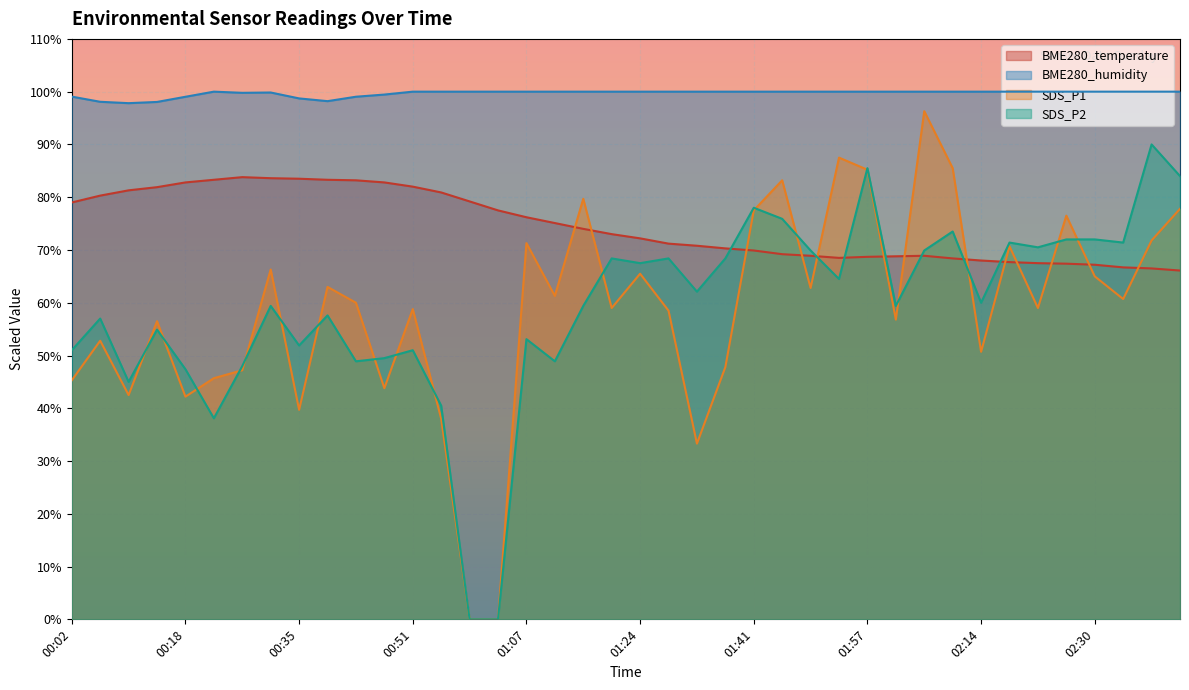

Rank the categories by SDS_P1 value from highest to lowest.

02:05, 01:53, 02:10, 01:57, 01:45, 01:16, 02:42, 01:41, 02:26, 02:38, 01:07, 02:18, 00:31, 01:24, 02:30, 00:39, 01:49, 01:11, 02:34, 00:43, 01:20, 02:22, 00:51, 01:28, 02:01, 00:14, 00:06, 02:14, 01:37, 00:27, 00:22, 00:02, 00:47, 00:10, 00:18, 00:35, 00:55, 01:32, 00:59, 01:03